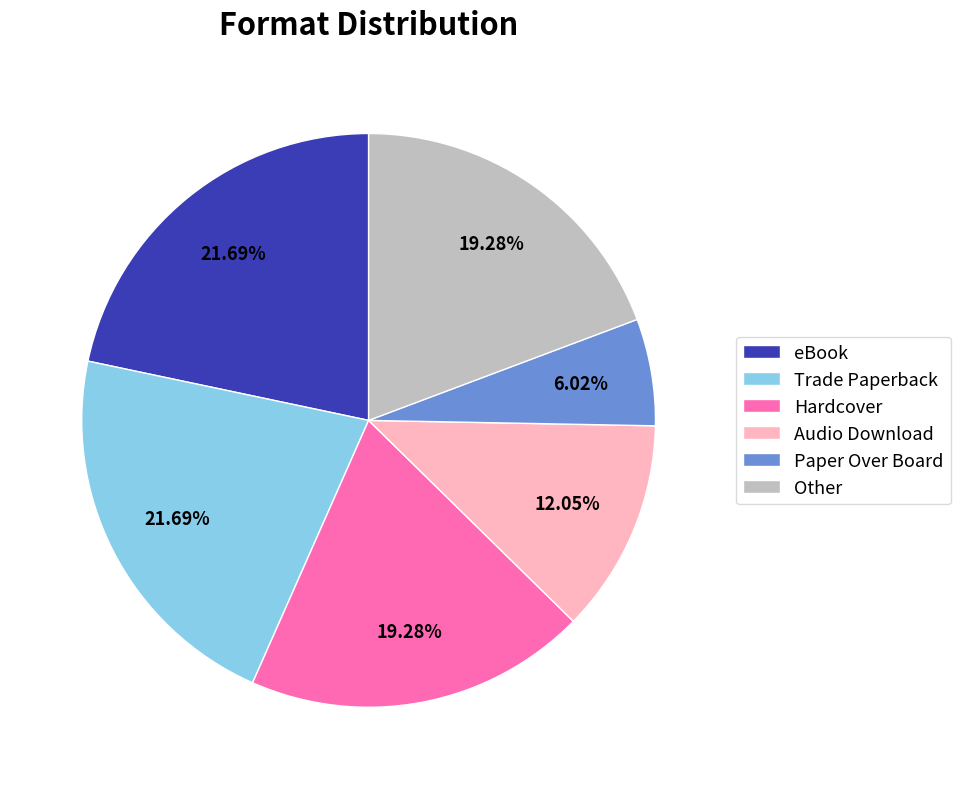

What percentage is the eBook slice, to the nearest percent?

22%